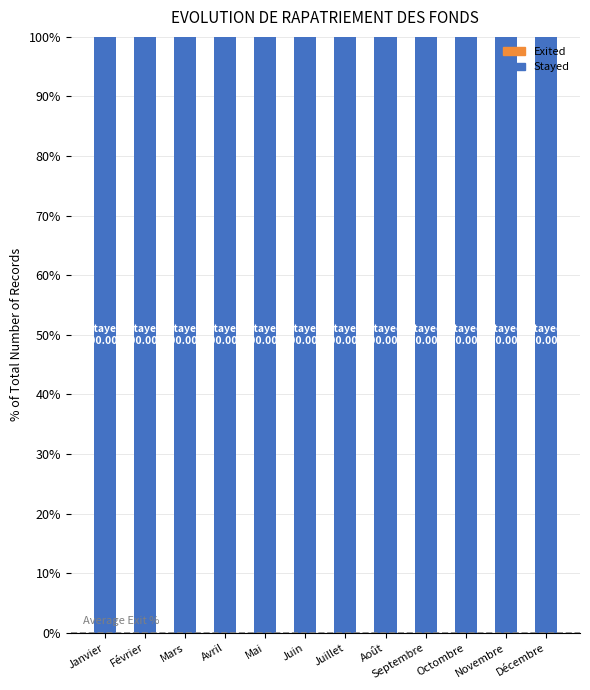

What are all the series names shown in the legend?

Exited, Stayed